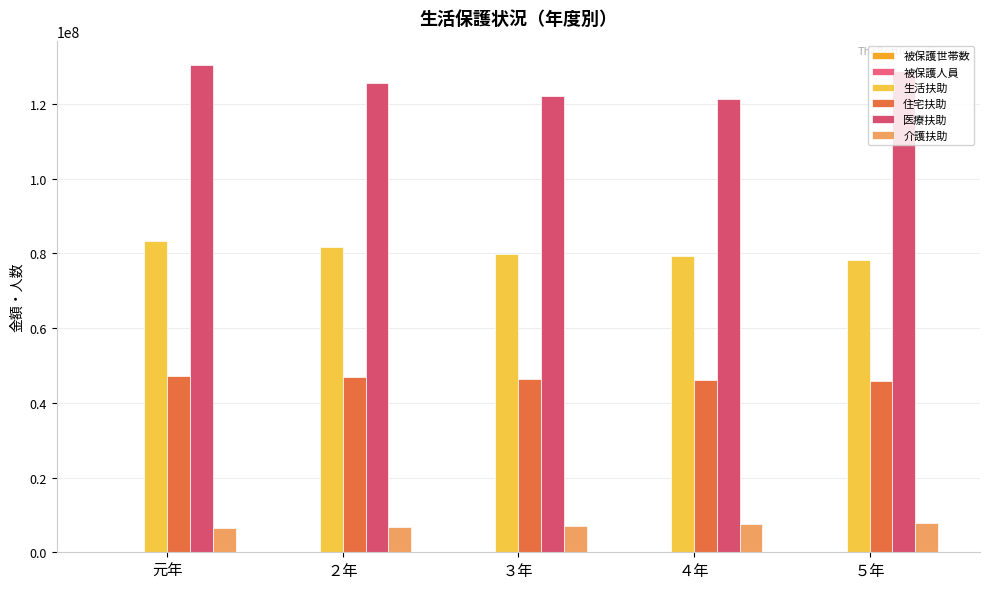

Which series has the largest total across all categories?

医療扶助